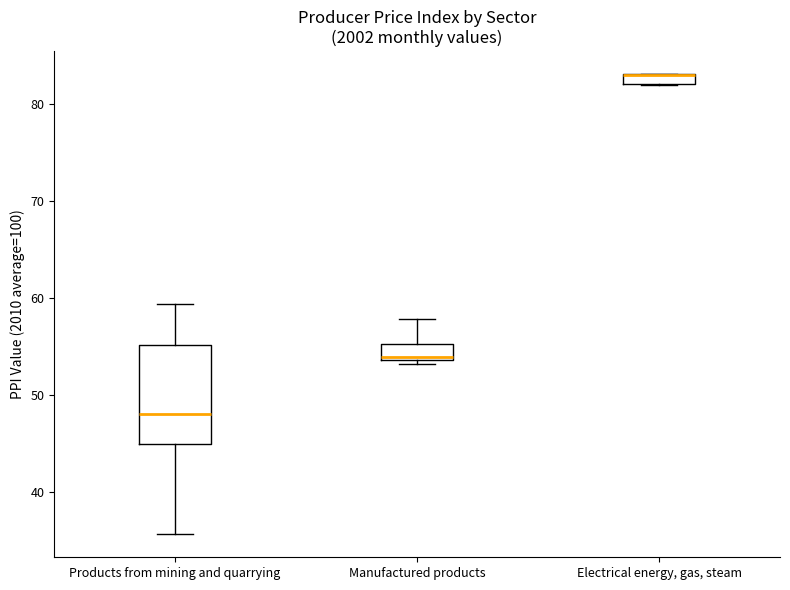

Comparing the boxes themselves (not the whiskers), which one is the tallest?

Products from mining and quarrying